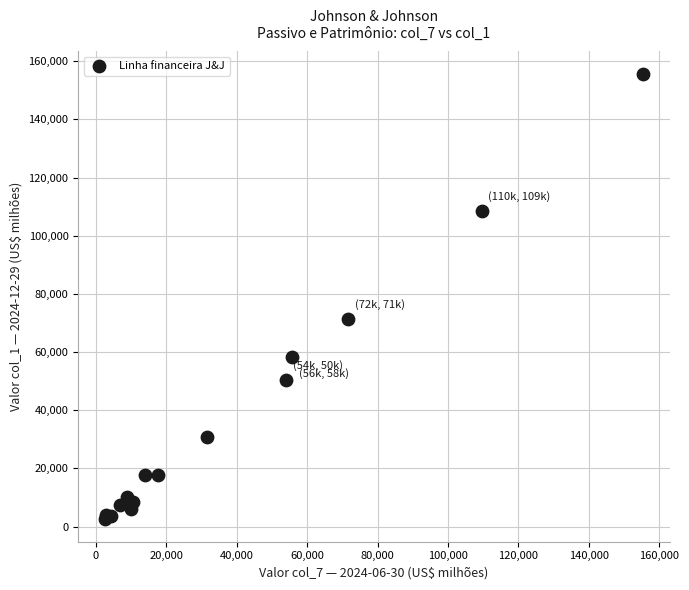

What Y value in the scatter plot is closest to 79119?

71490